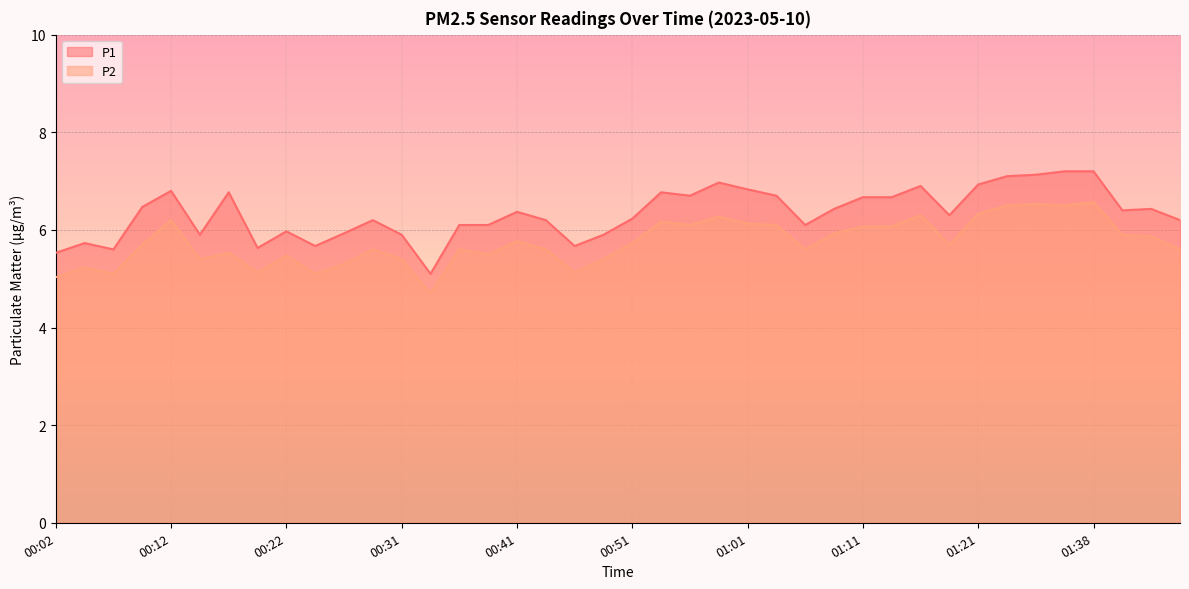

List the labels in order of P2 value, smallest first.

00:34, 00:02, 00:07, 00:24, 00:19, 00:46, 00:04, 00:26, 00:14, 00:31, 00:49, 00:22, 00:39, 00:17, 00:29, 00:36, 00:44, 01:06, 01:46, 00:09, 01:19, 00:51, 00:41, 01:43, 01:41, 01:09, 01:11, 01:14, 00:56, 01:04, 01:01, 00:54, 00:12, 00:59, 01:16, 01:21, 01:27, 01:35, 01:33, 01:38